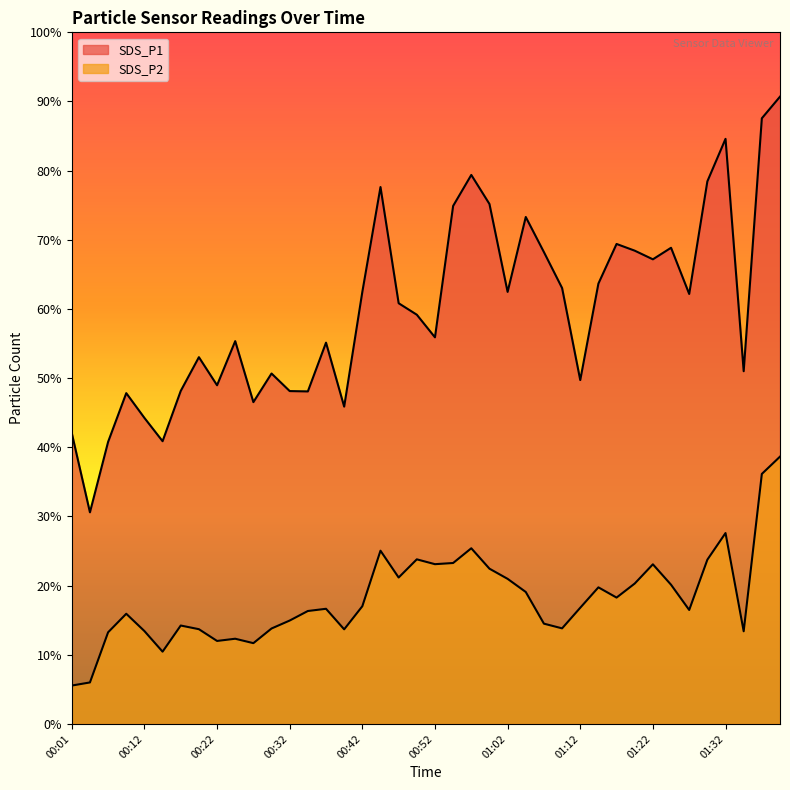

The SDS_P2 series shows 21.0 at 01:02. True or false?

True